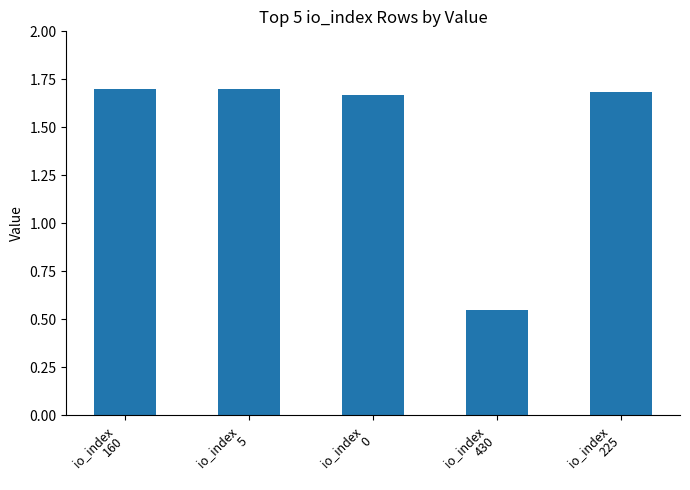

How many distinct data groups are displayed?

1